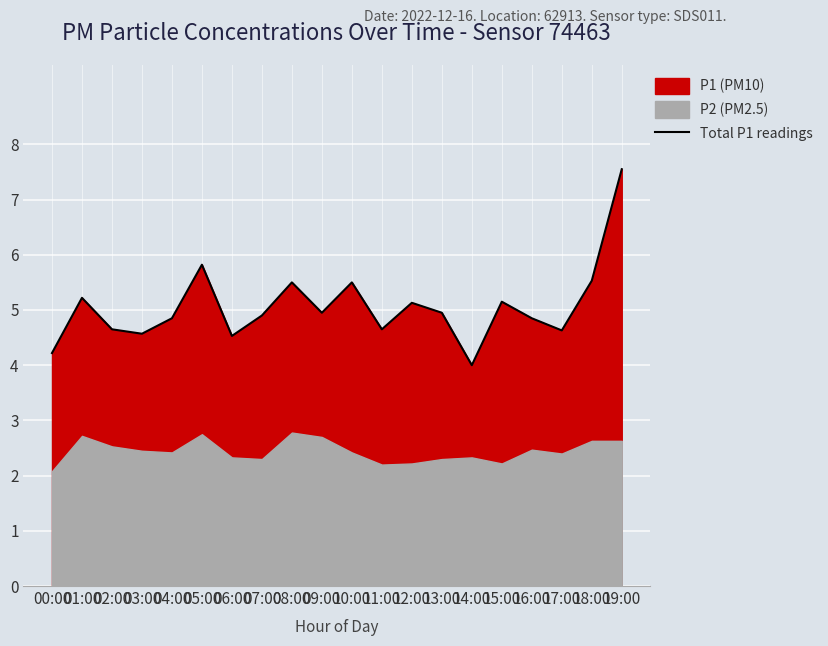

True or false: the data shows 4.7 at 02:00.

True